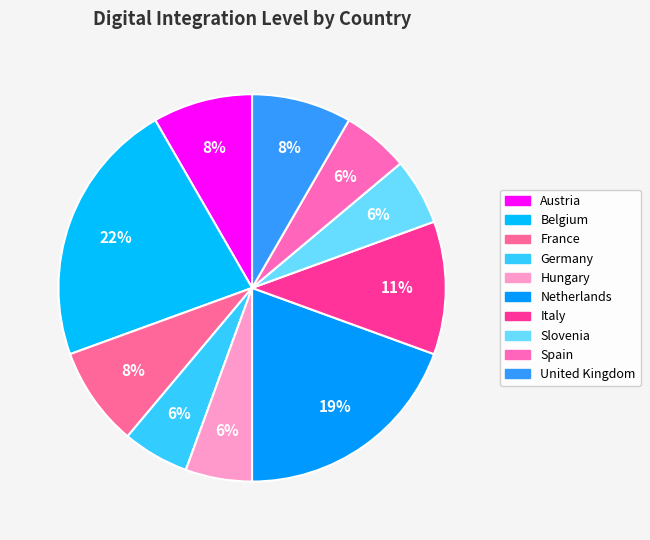

Is it true that Austria is 8% of the pie?

True